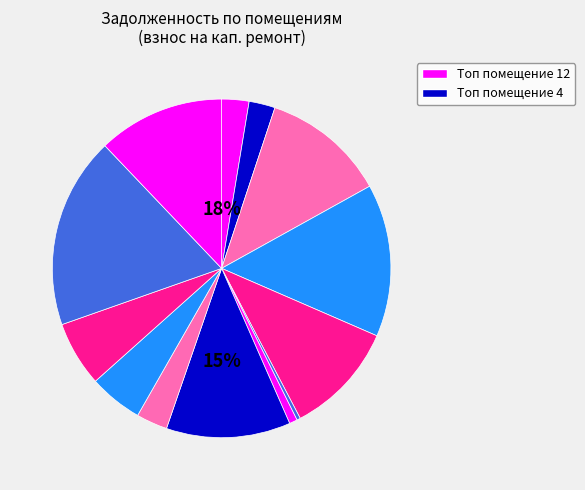

Does any single category account for the majority?

No